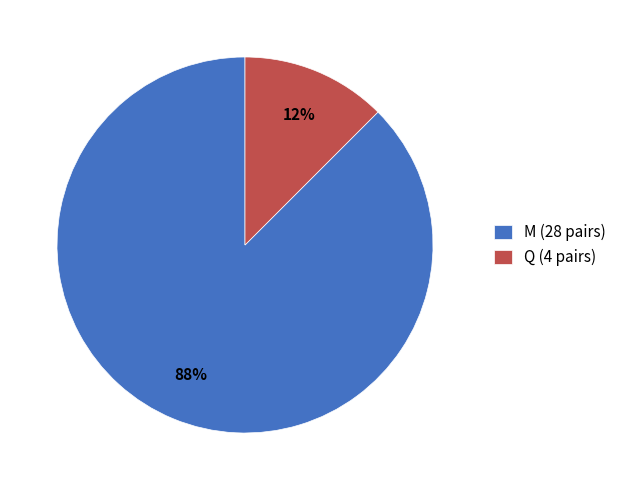

Count the number of slices in the pie.

2